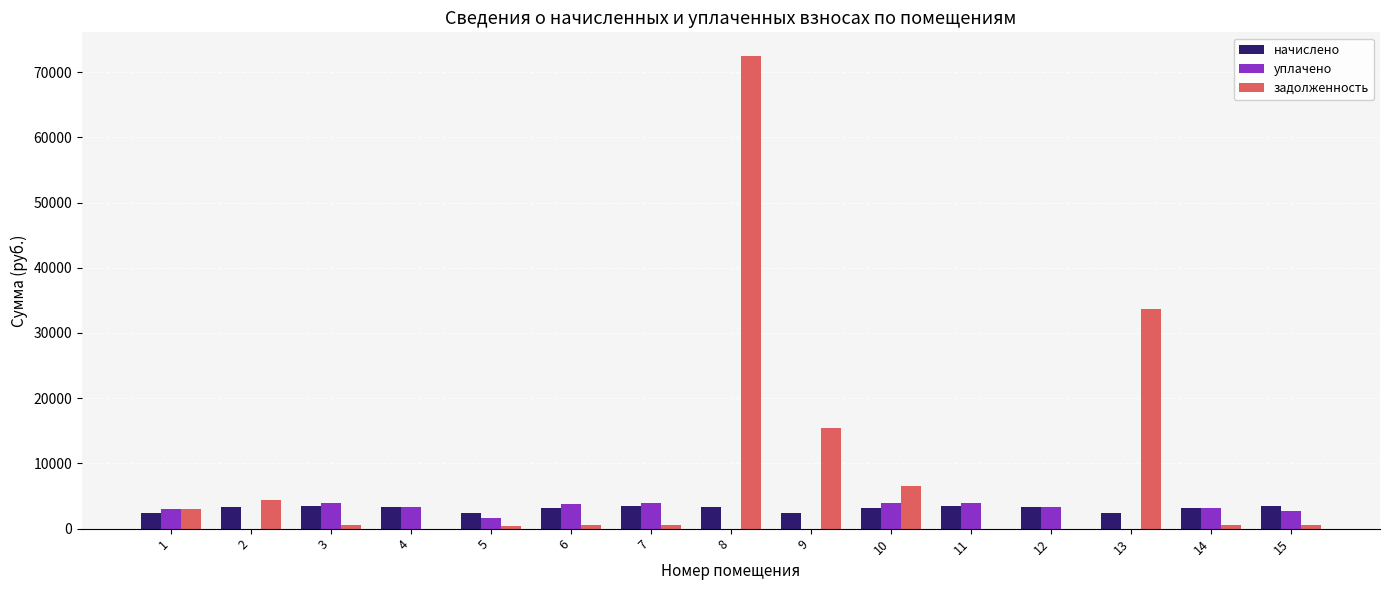

True or false: уплачено has a value of 5798.6 at 4.

False